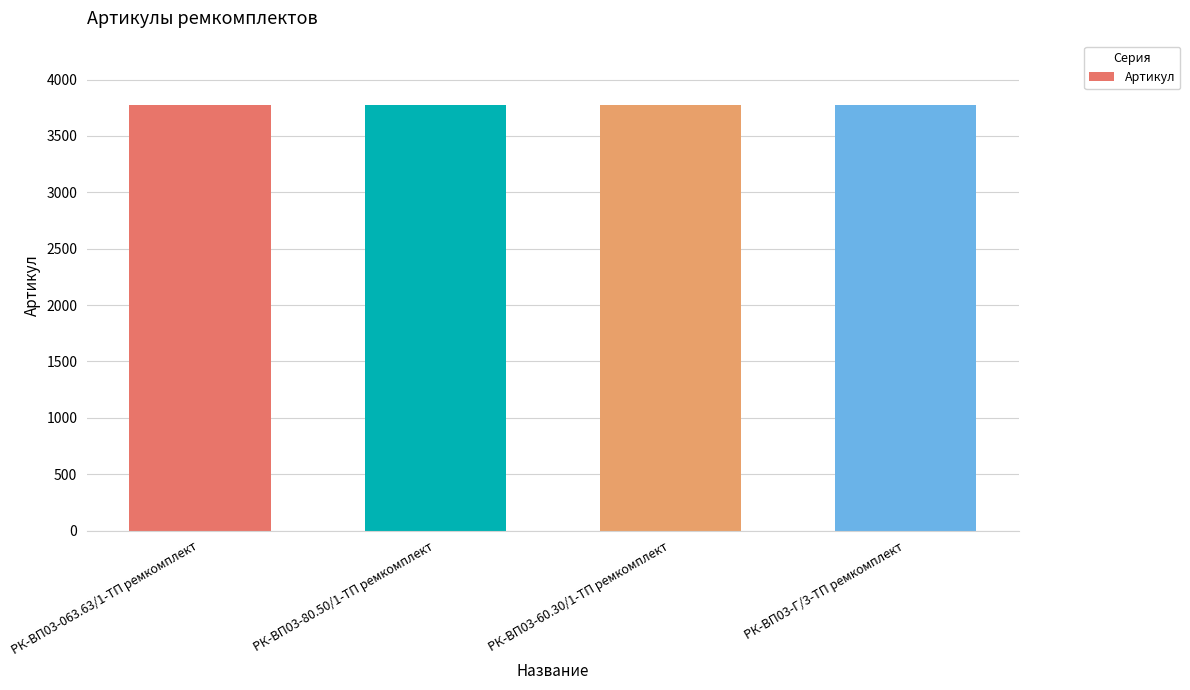

Is it true that the value at РК-ВП03-Г/3-ТП ремкомплект is 5907?

False